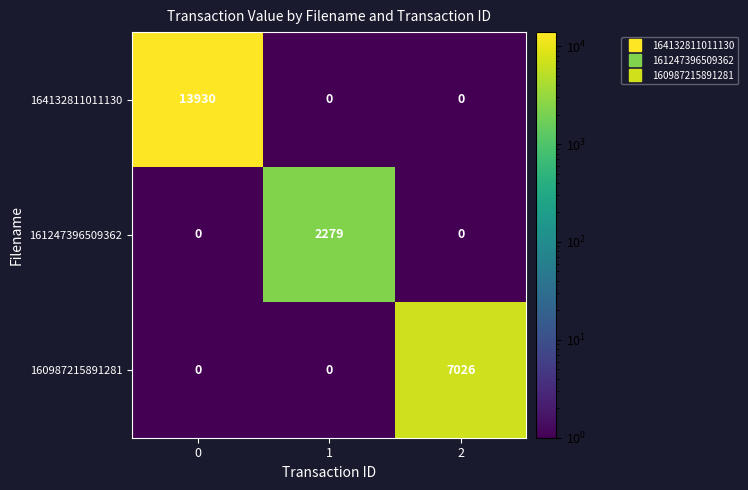

Reading left to right, transcribe all the data shown in this chart.

164132811011130: 0=13930	1=0	2=0
161247396509362: 0=0	1=2279	2=0
160987215891281: 0=0	1=0	2=7026